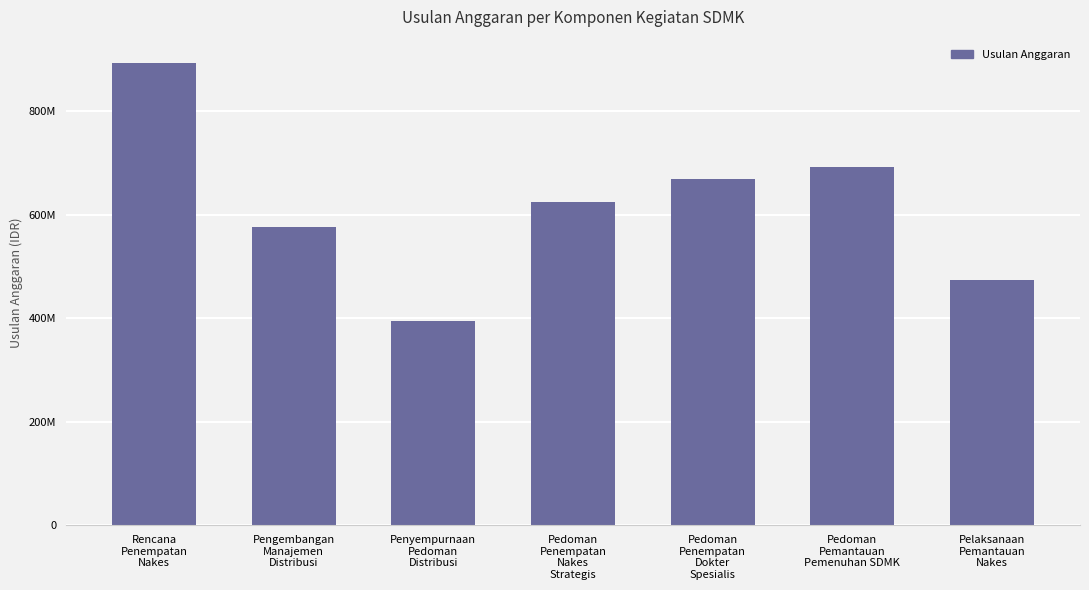

The chart shows a value of 542537909 at Rencana
Penempatan
Nakes. True or false?

False